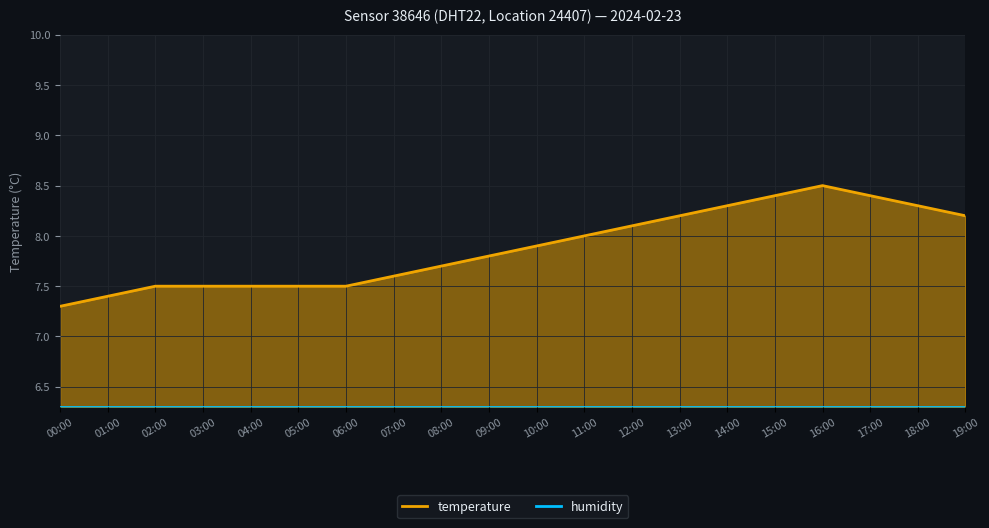

True or false: humidity and temperature intersect in this chart.

False